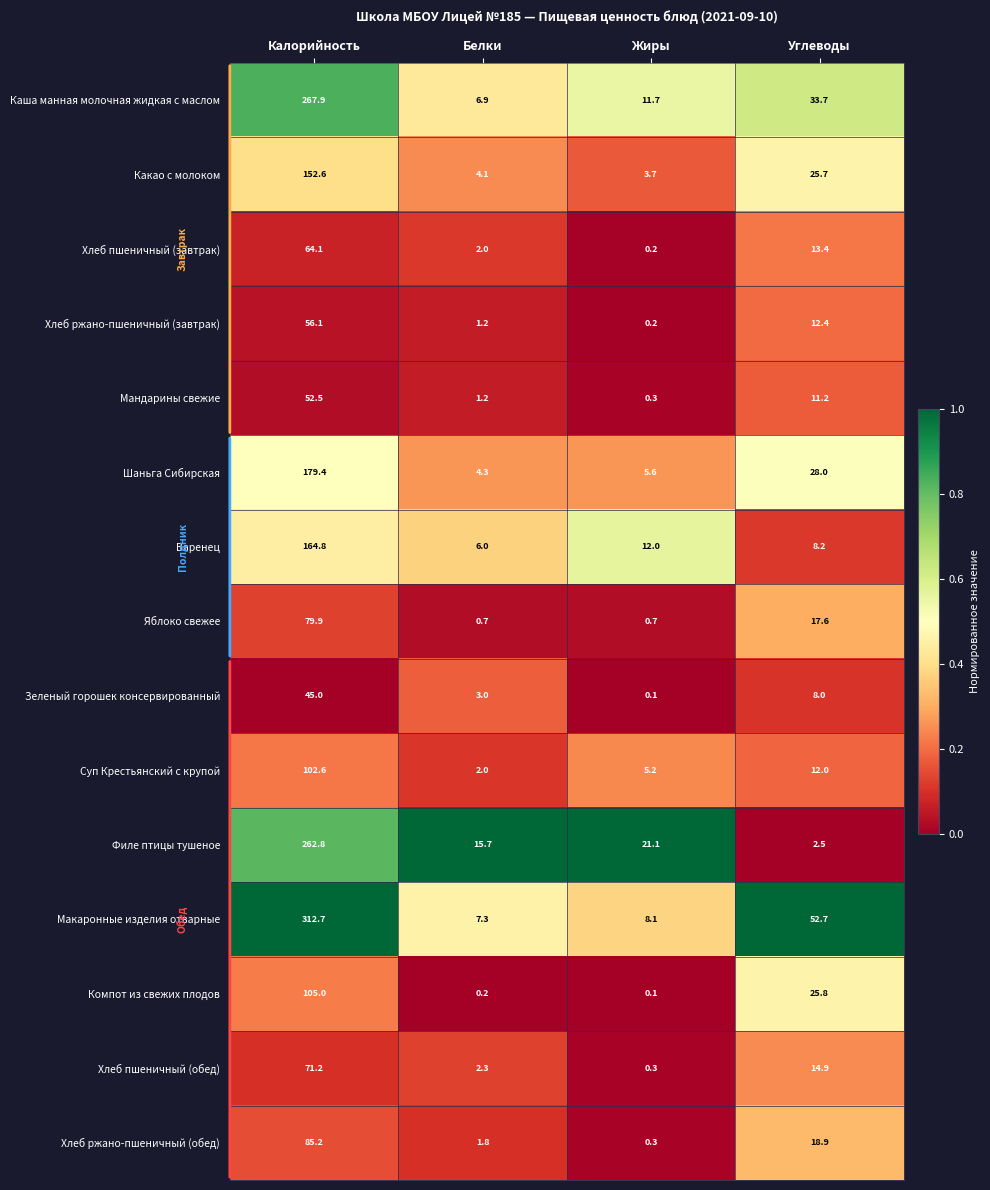

True or false: Мандарины свежие has a value of 1.9 at Белки.

False